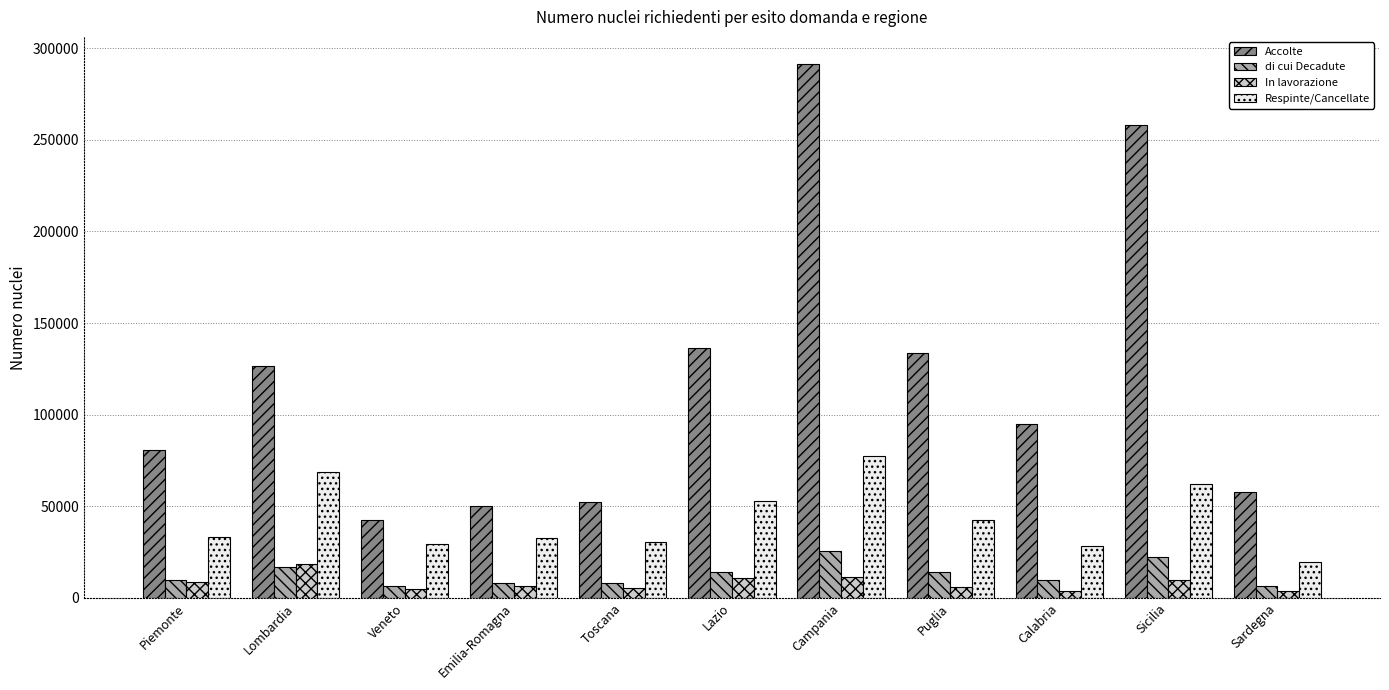

How many bars are there in each group?

4